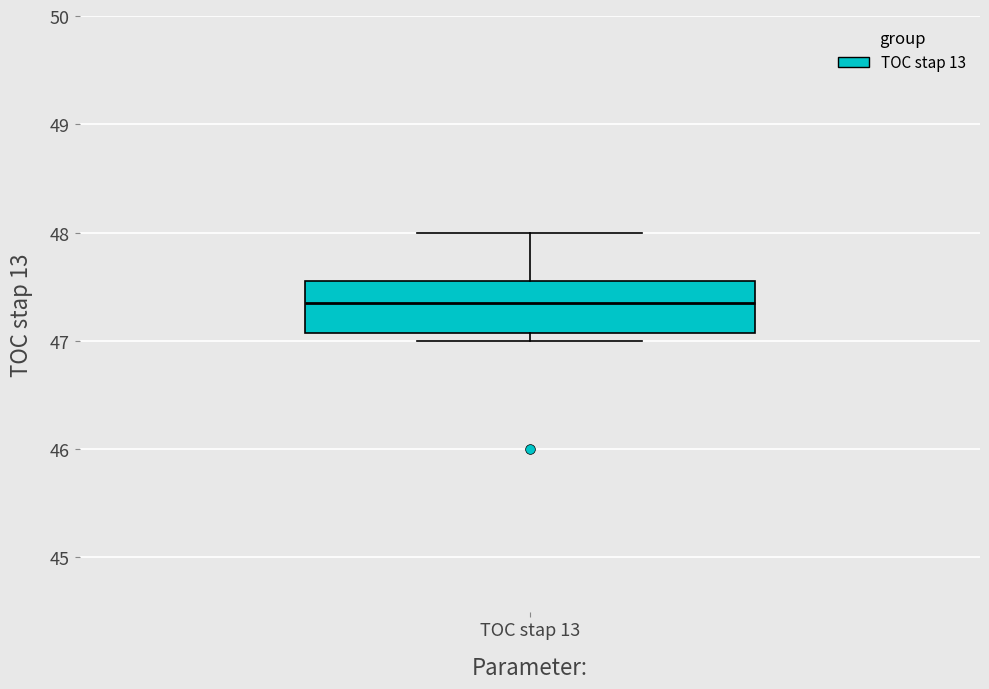

Read this box plot against the y-axis: the position of the median line, the range covered by the box, and the ends of both whiskers. The values are not printed on the chart, so give them approximately, as read against the axis.

median 47.4, box 47.1 to 47.6, whiskers 47.0 to 48.0